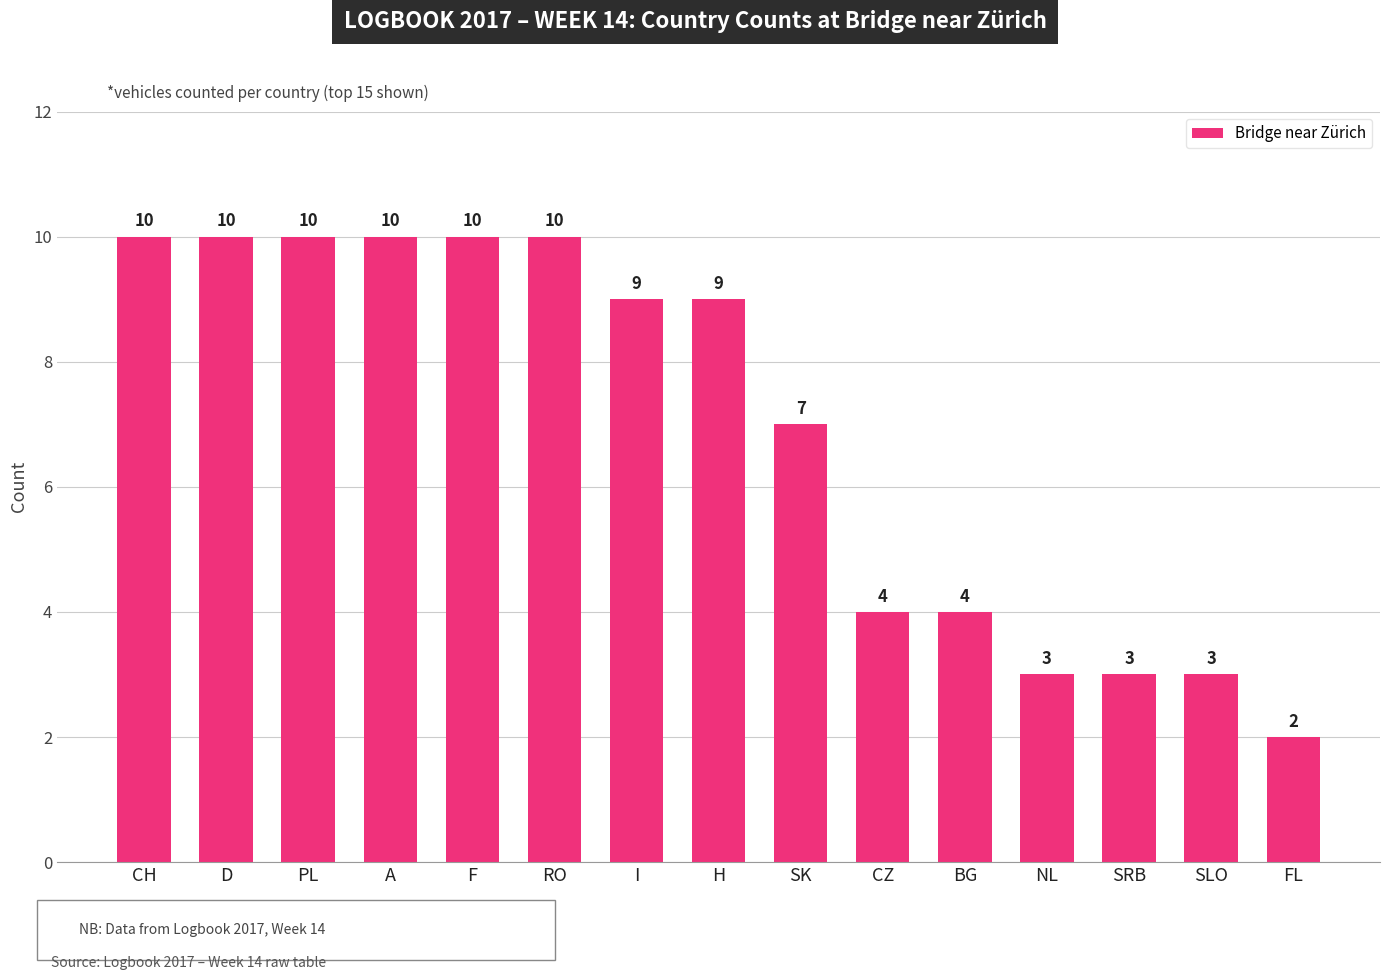

Which category has the lowest value across all series?

FL